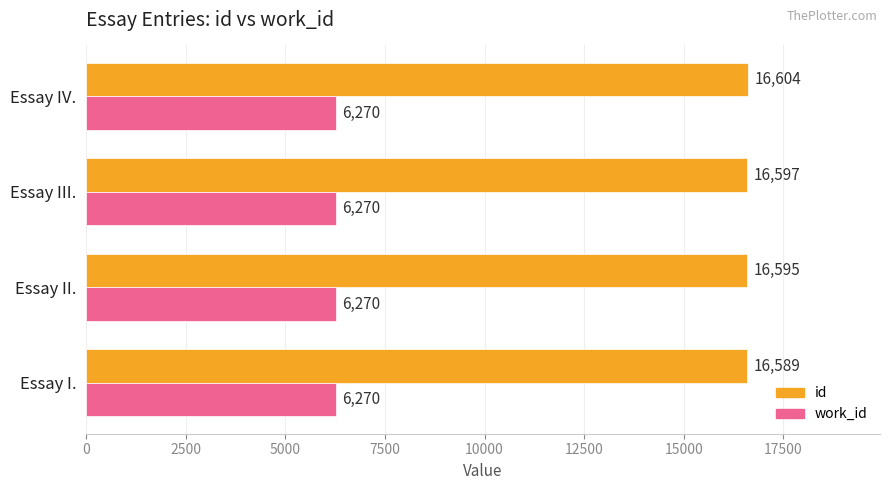

What is the average value of the work_id series?

6270